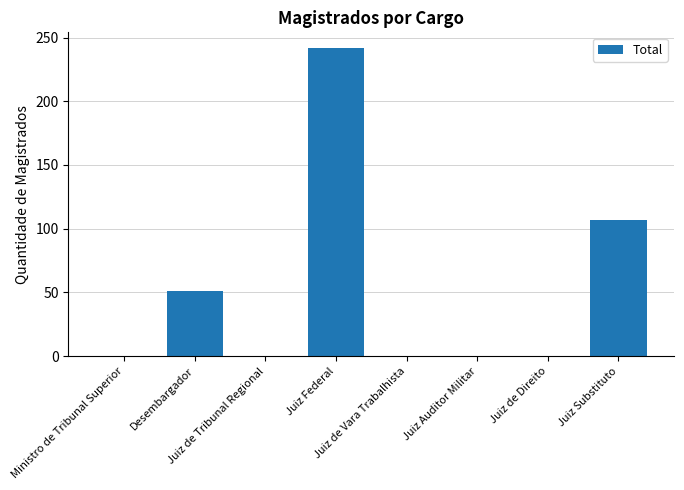

How many categories are shown in the chart?

8